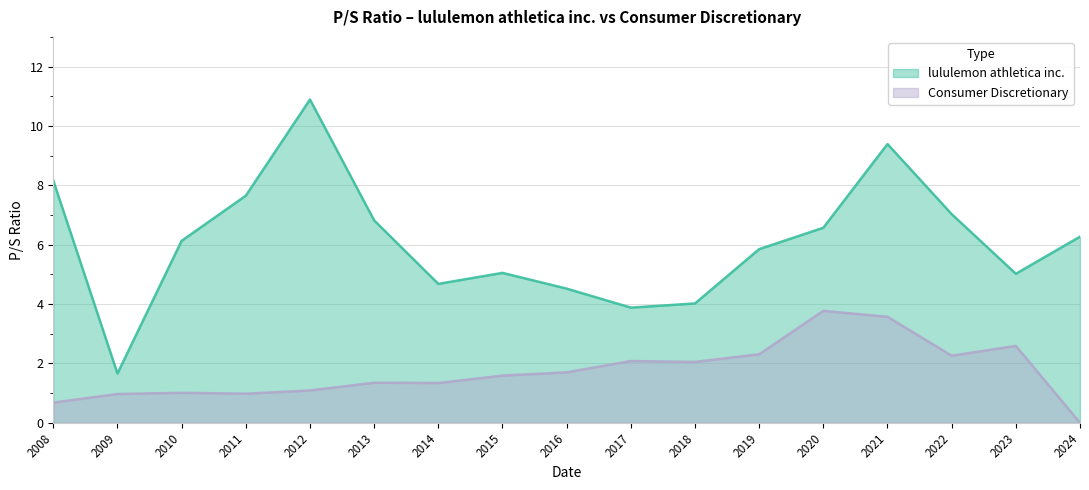

How many data points in lululemon athletica inc. are less than 6?

8